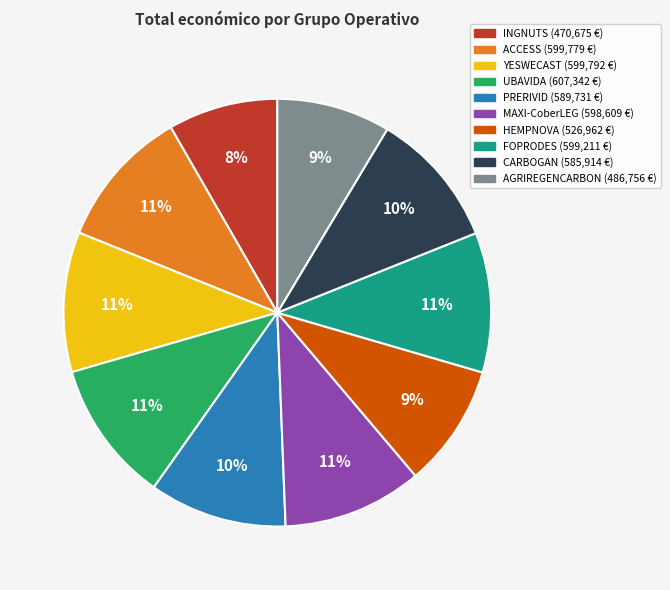

To the nearest percent, what percentage of the pie is YESWECAST?

11%